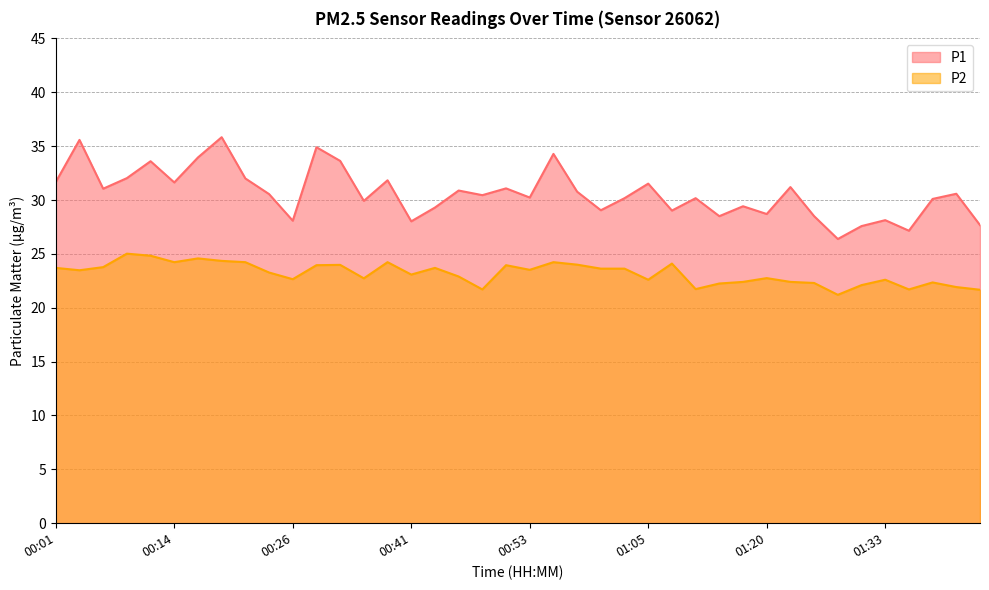

How many data points in P1 are less than 30?

15